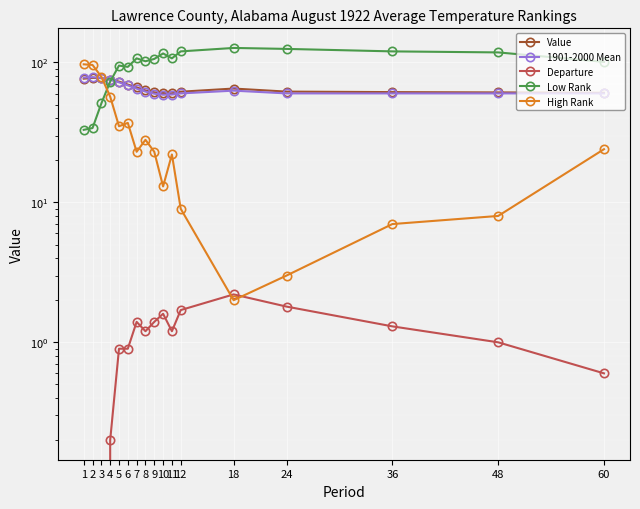

True or false: Value has more than 0 points higher than both neighbors.

True